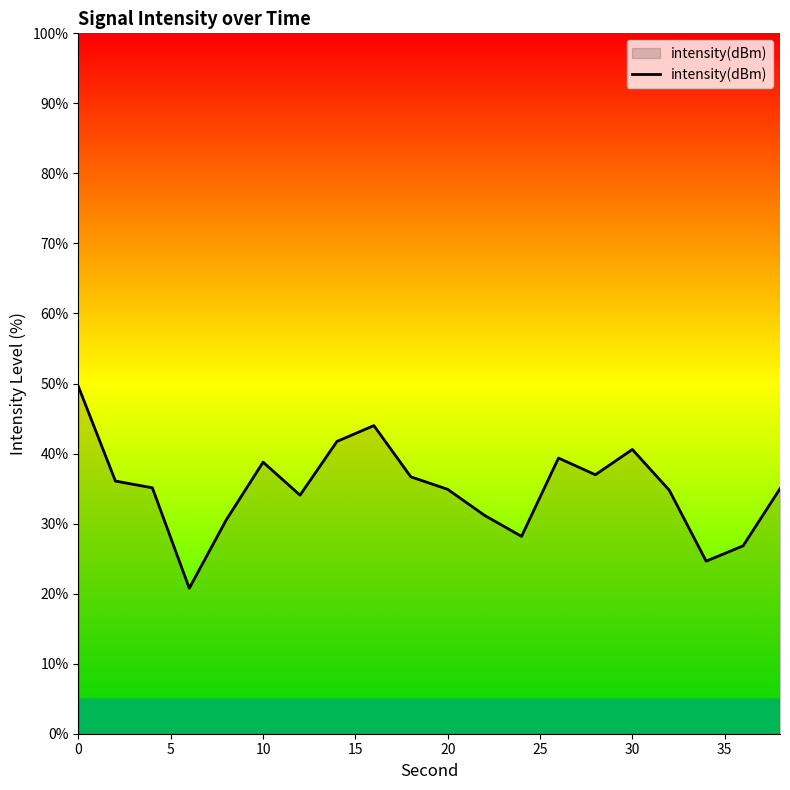

What is the difference between the maximum and minimum values?

28.8